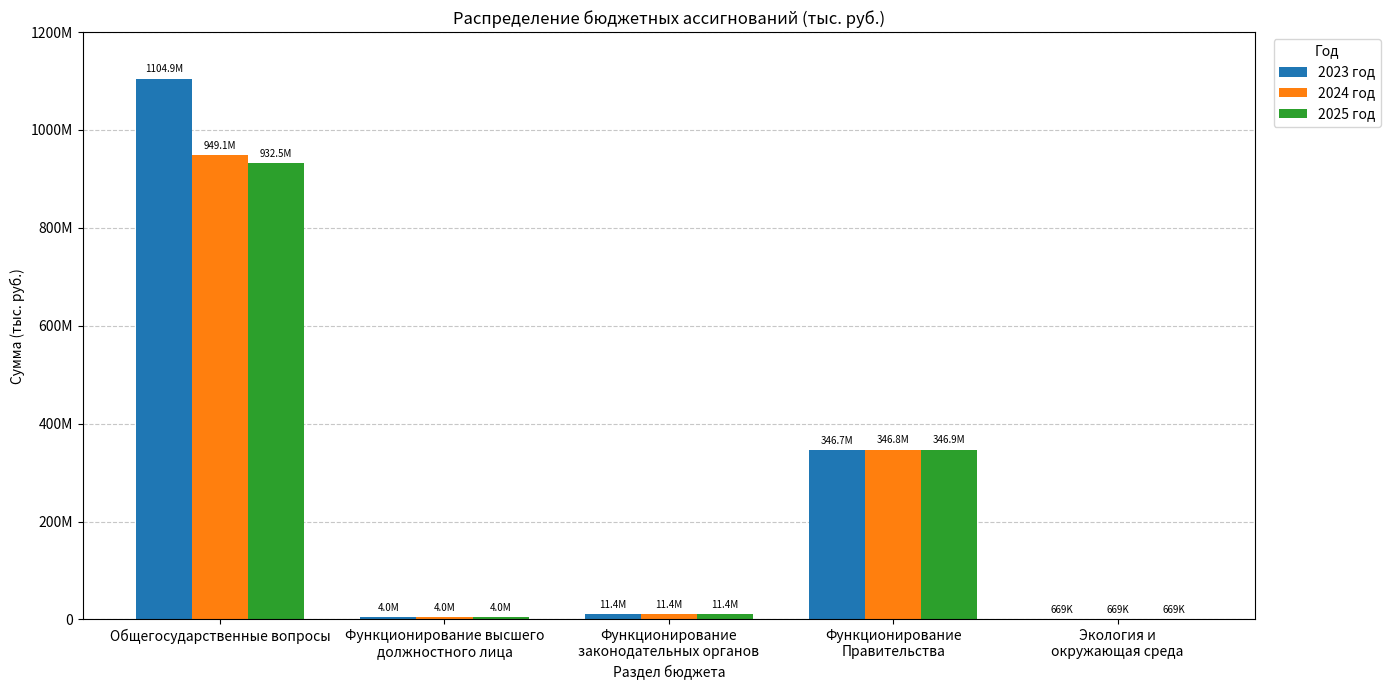

Does the chart contain stacked bars?

No